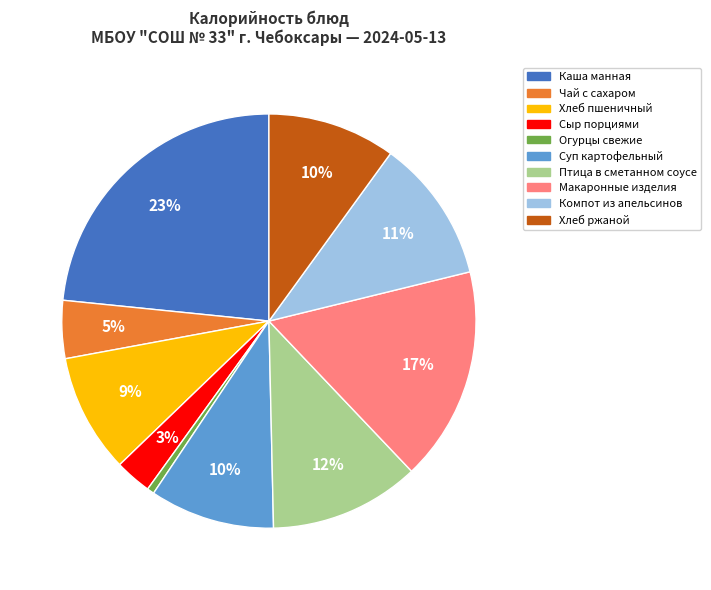

How many segments does this pie chart have?

10